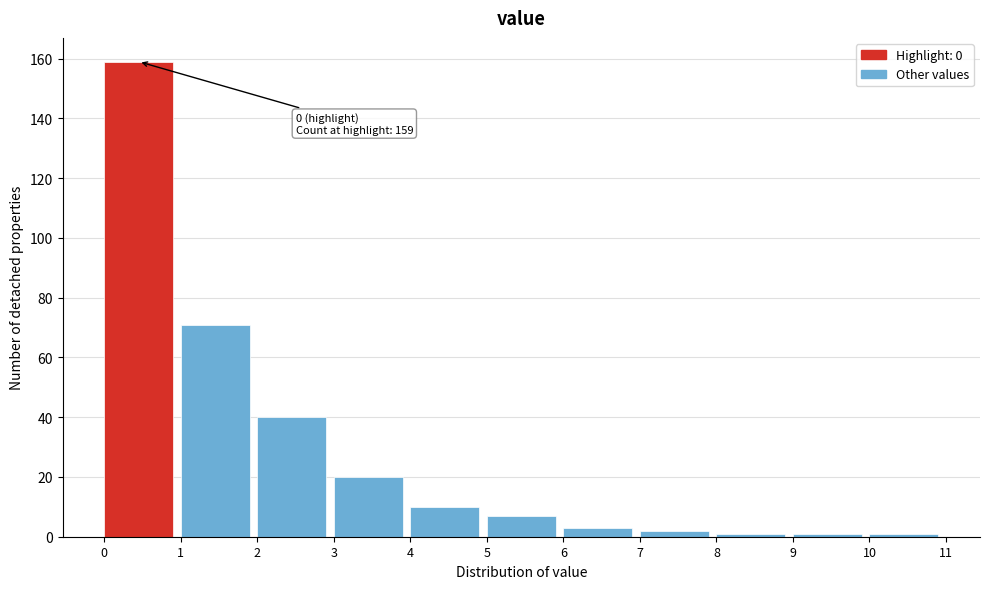

Over which range of the x-axis is the bar tallest?

0 to 1